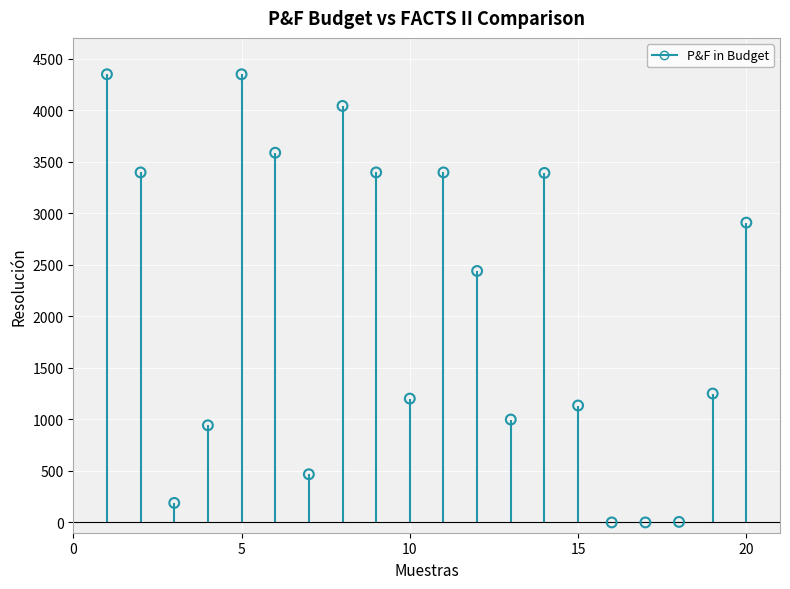

What is the range of X values (max minus min)?

19